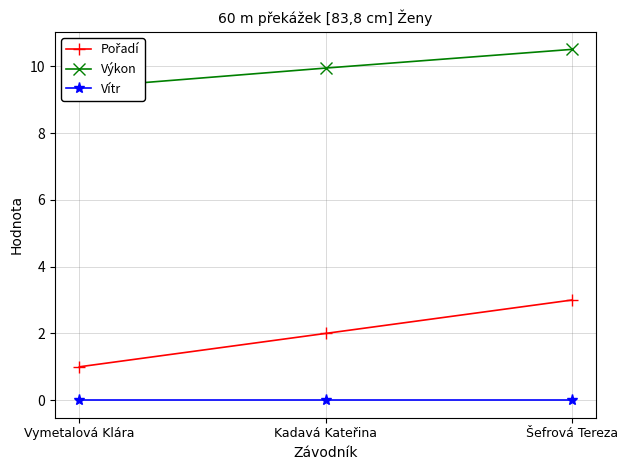

Reading right to left, extract all data points from this chart.

Pořadí: Šefrová Tereza=3.0	Kadavá Kateřina=2.0	Vymetalová Klára=1.0
Výkon: Šefrová Tereza=10.5	Kadavá Kateřina=9.9	Vymetalová Klára=9.4
Vítr: Šefrová Tereza=0.0	Kadavá Kateřina=0.0	Vymetalová Klára=0.0